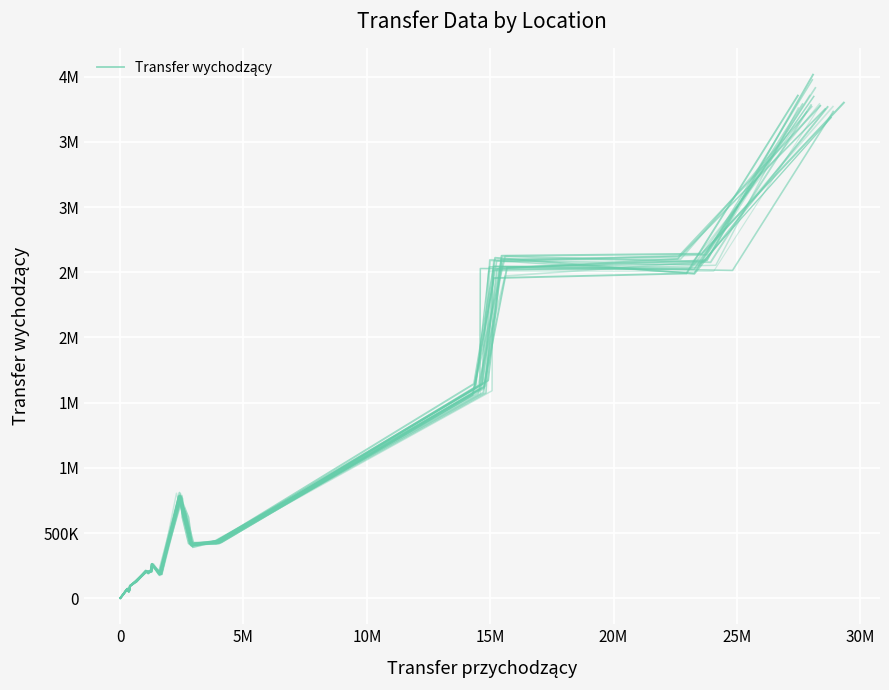

How many data points does each series have?

20